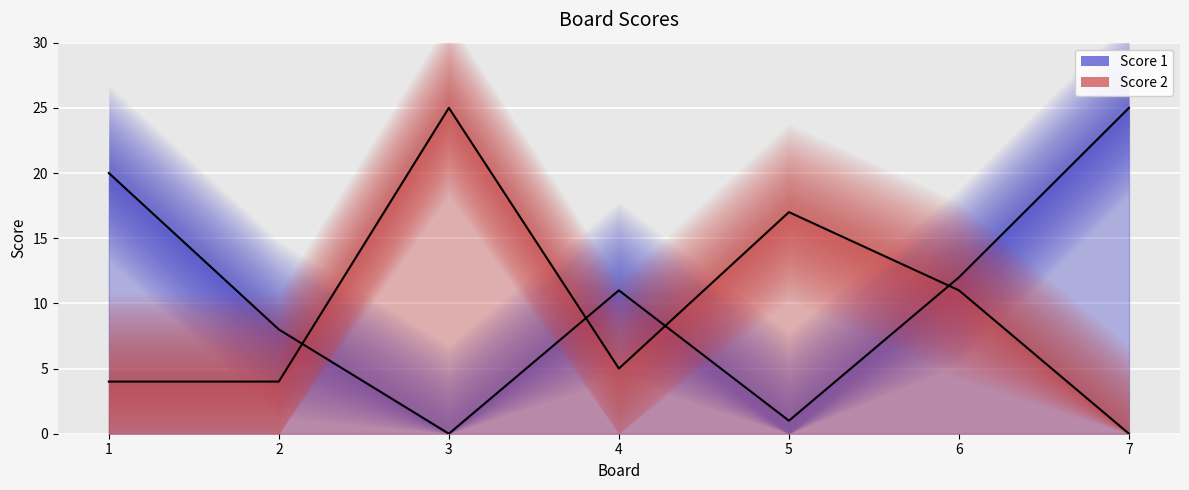

Count the number of data series in this chart.

2